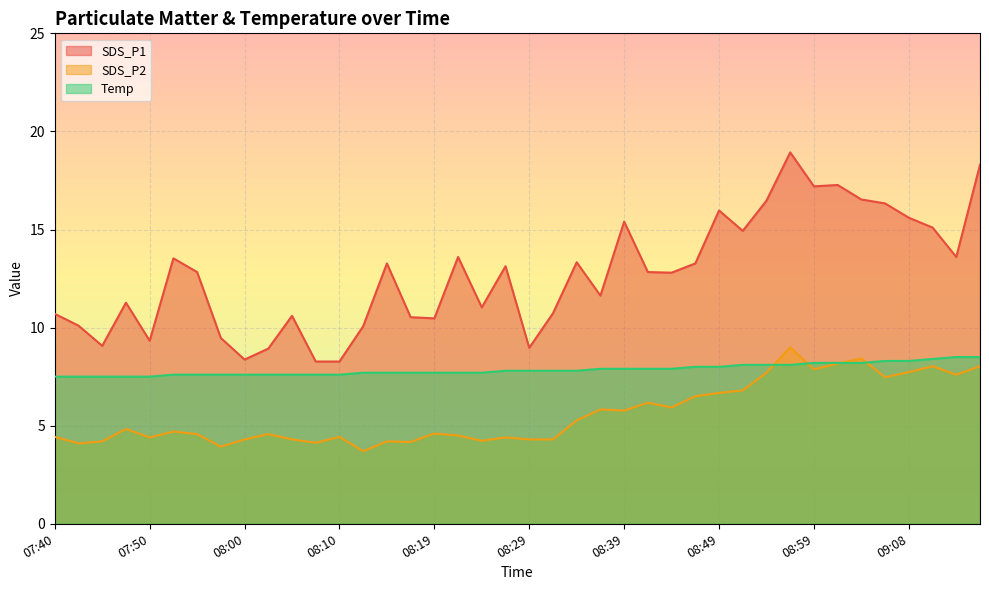

How many intersections are there between Temp and SDS_P2?

4